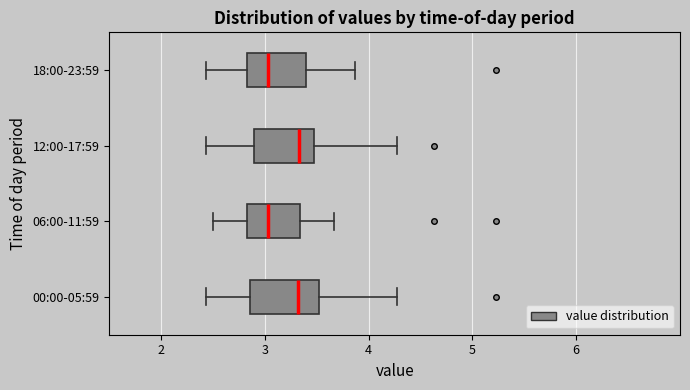

Reading bottom to top, read every box against the x-axis: the position of its median line, the range the box covers, and the ends of its whiskers. The values are not printed on the chart, so give them approximately, as read against the axis.

00:00-05:59: median 3.3, box 2.9 to 3.5, whiskers 2.4 to 4.3
06:00-11:59: median 3.0, box 2.8 to 3.3, whiskers 2.5 to 3.7
12:00-17:59: median 3.3, box 2.9 to 3.5, whiskers 2.4 to 4.3
18:00-23:59: median 3.0, box 2.8 to 3.4, whiskers 2.4 to 3.9